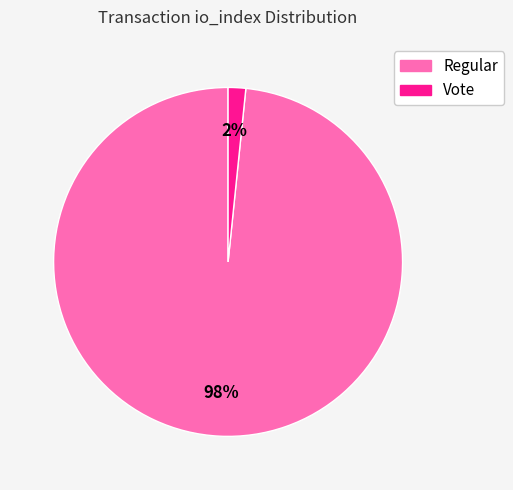

Does any single category account for the majority?

Yes